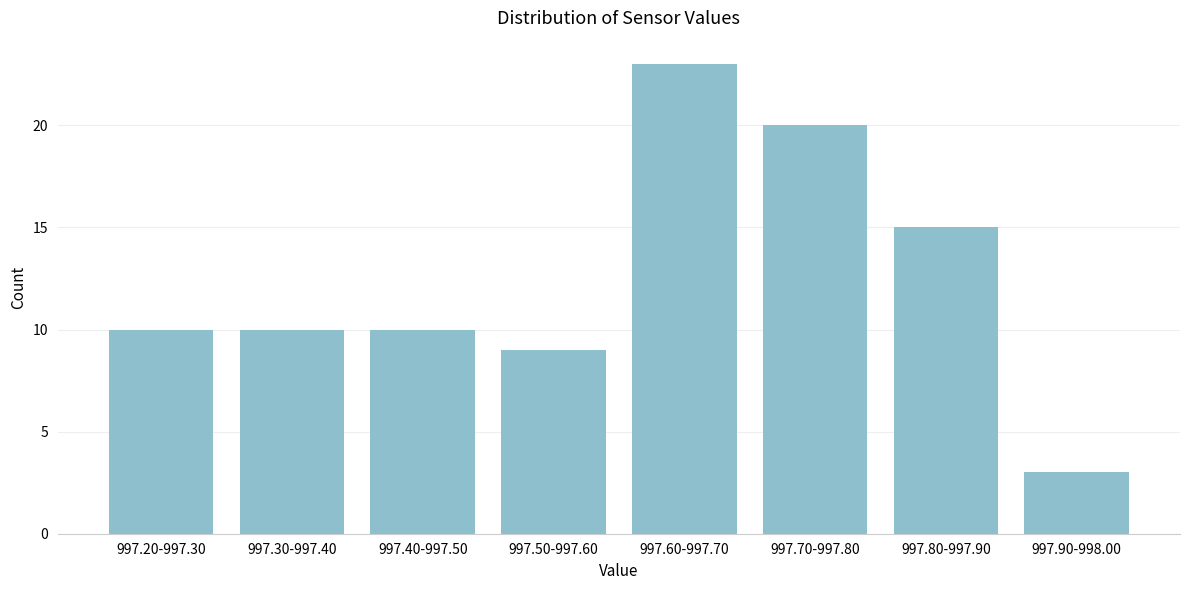

Reading left to right, what are all the values shown in this chart?

997.20-997.30=10	997.30-997.40=10	997.40-997.50=10	997.50-997.60=9	997.60-997.70=23	997.70-997.80=20	997.80-997.90=15	997.90-998.00=3